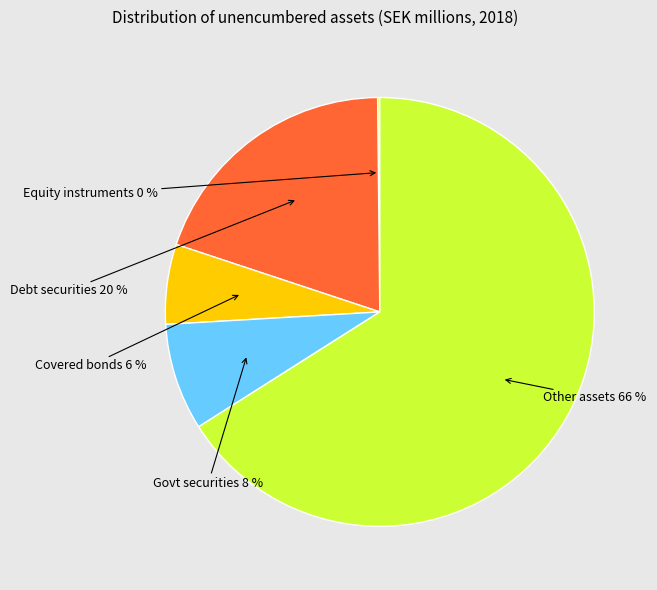

Is there a majority slice in this chart?

Yes